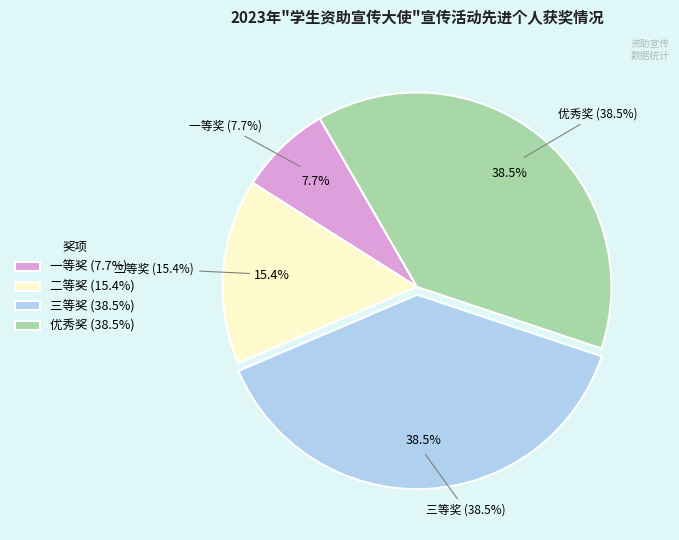

To the nearest percent, what is the difference between the largest and smallest slice percentages?

31%